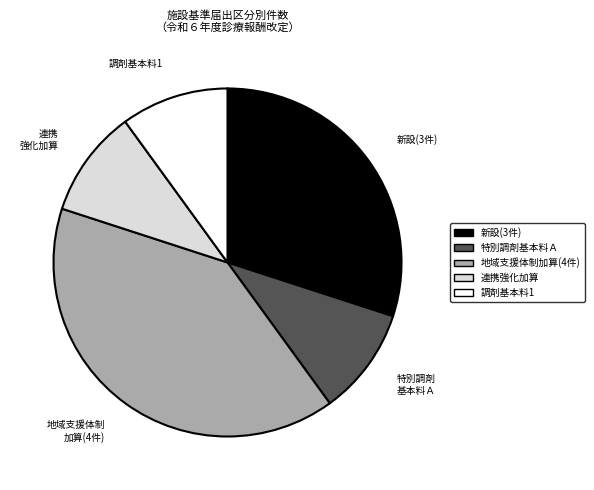

Count the number of slices in the pie.

5